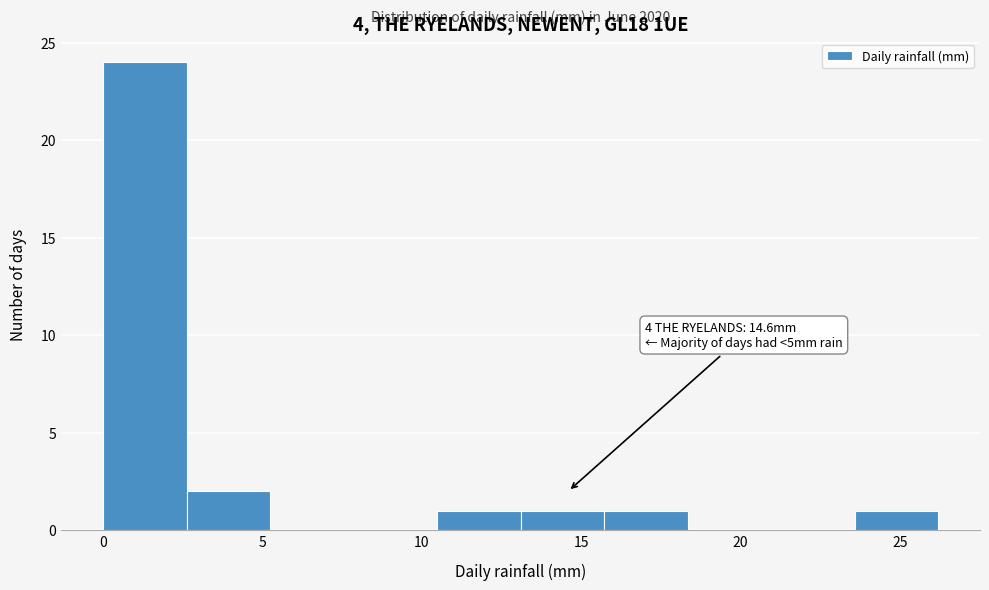

Which range on the x-axis has the tallest bar?

0.0 to 2.5